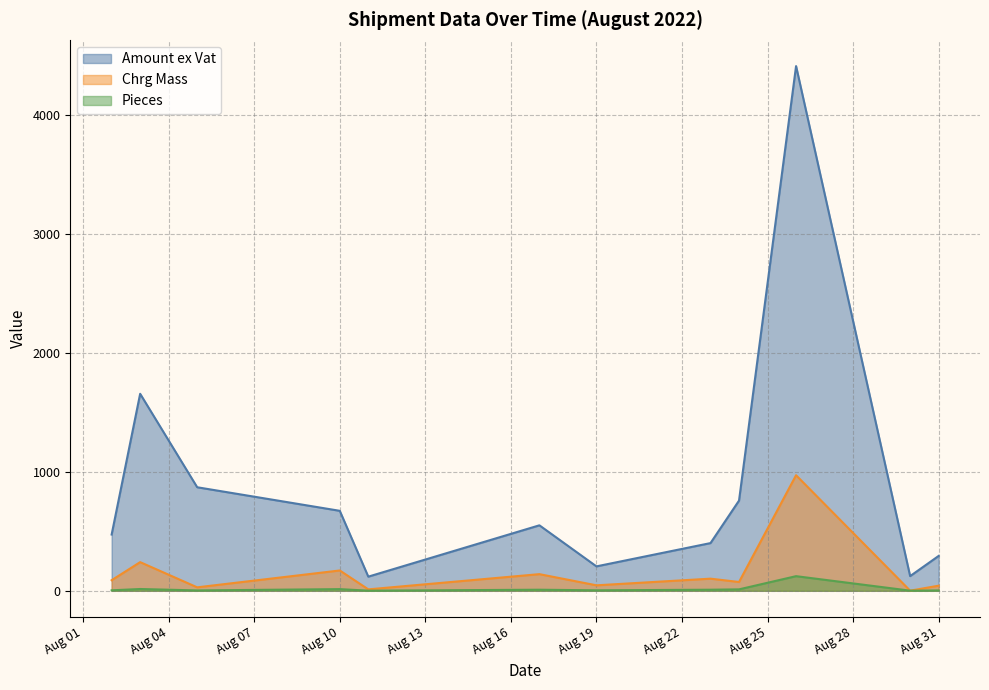

Which series has the widest spread of values?

Amount ex Vat